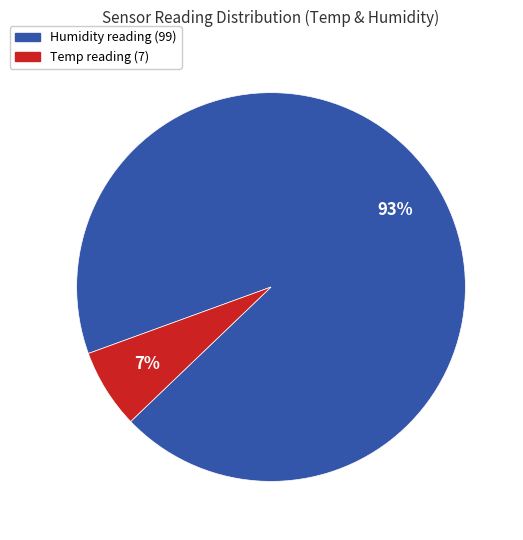

Does any single category account for the majority?

Yes